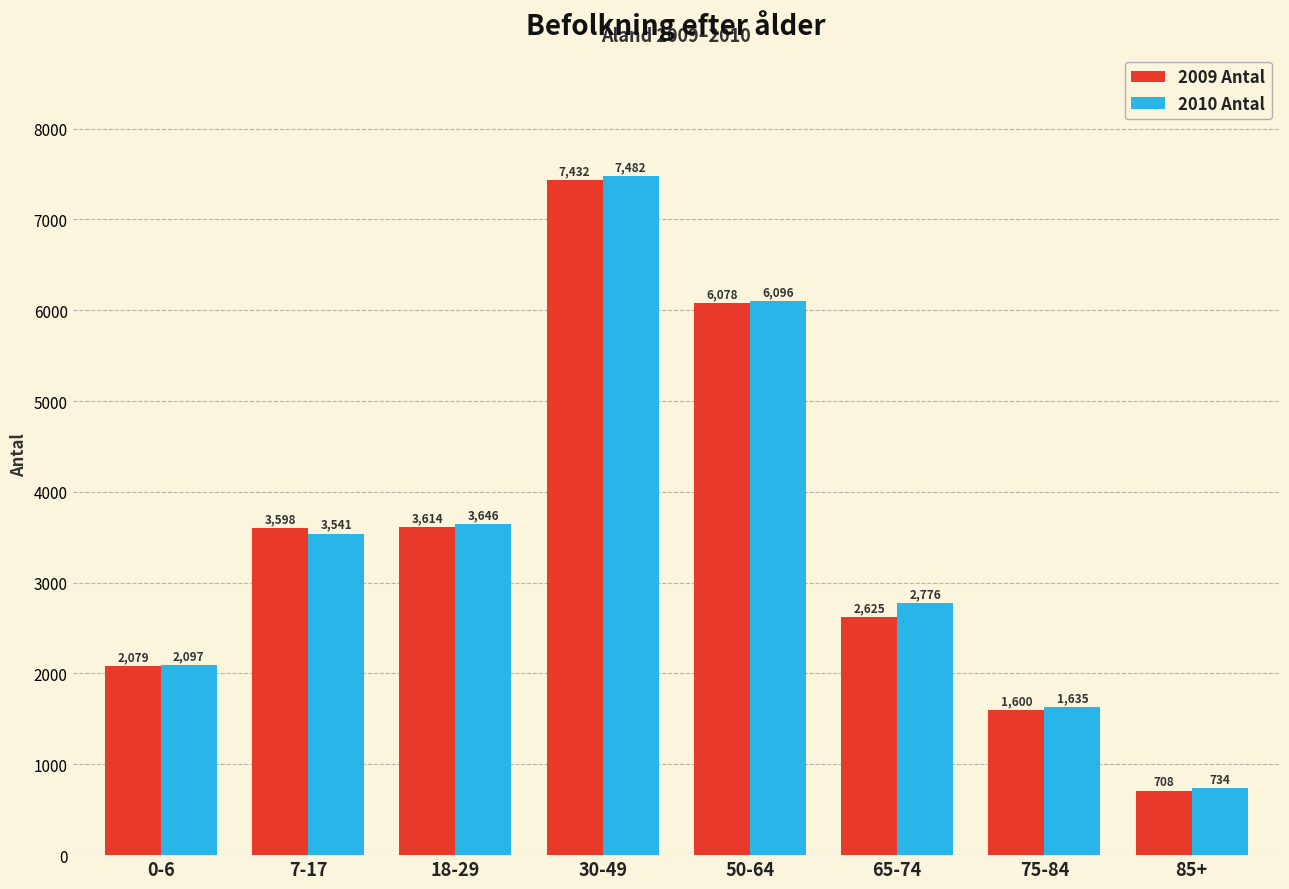

What is the difference between the second highest and second lowest values in the 2010 Antal series?

4461